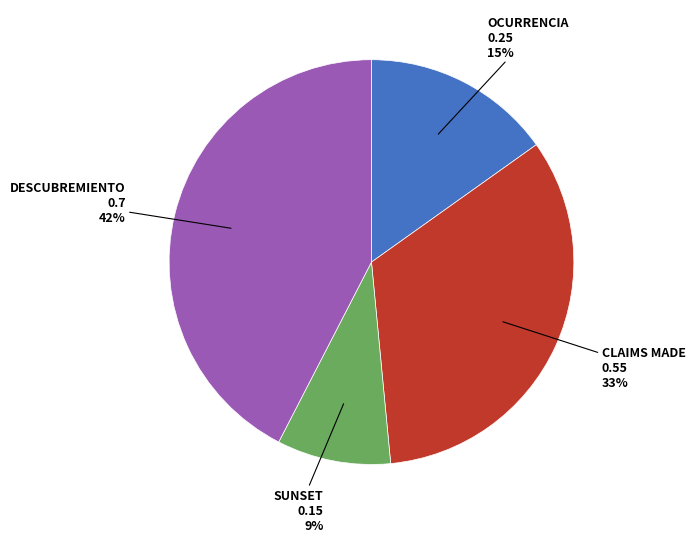

How many slices are in this pie chart?

4